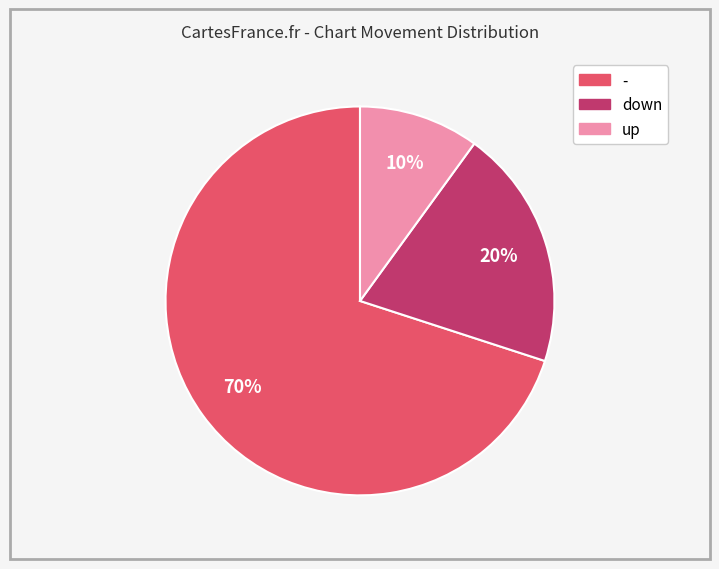

Is the sum of up and down greater than half?

No